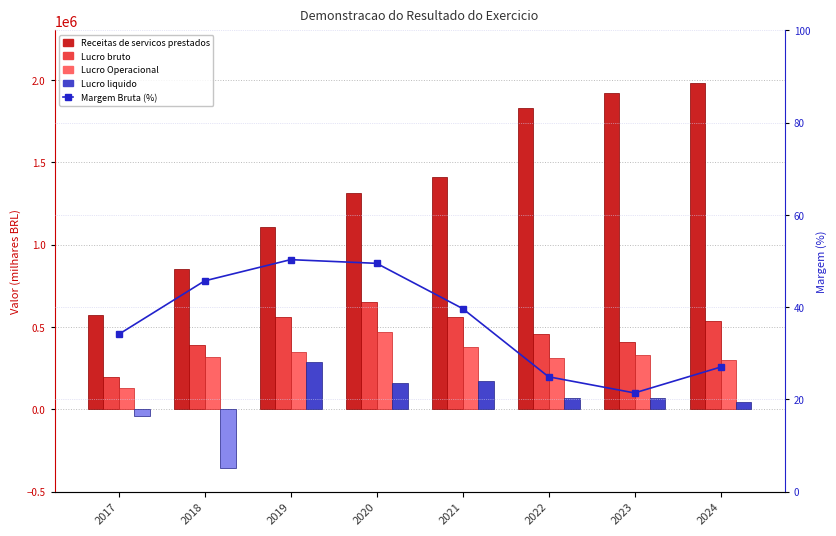

What value does the Lucro liquido series have at 2022?

70810.0